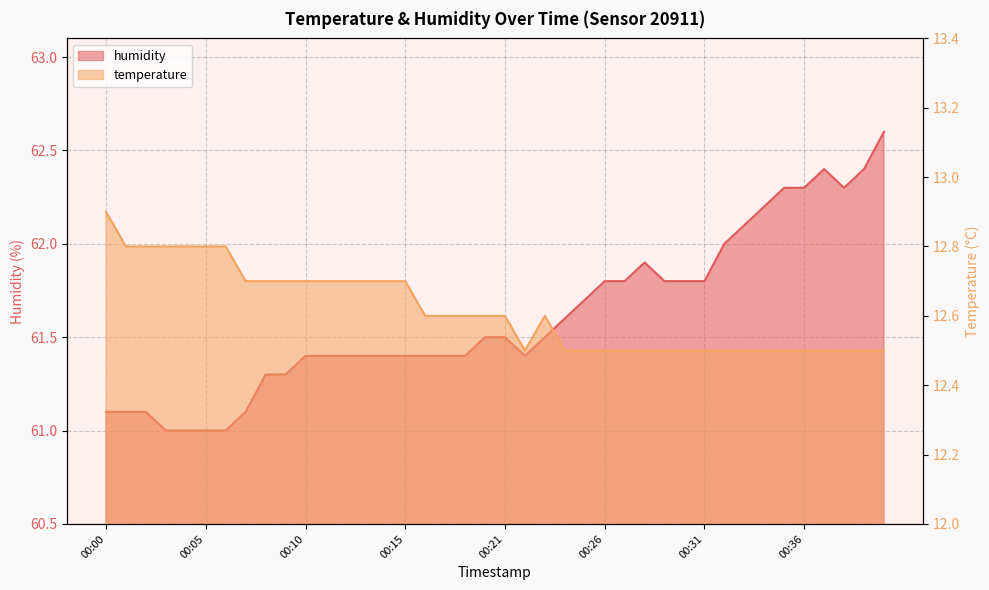

Where is the first local minimum for humidity?

00:22